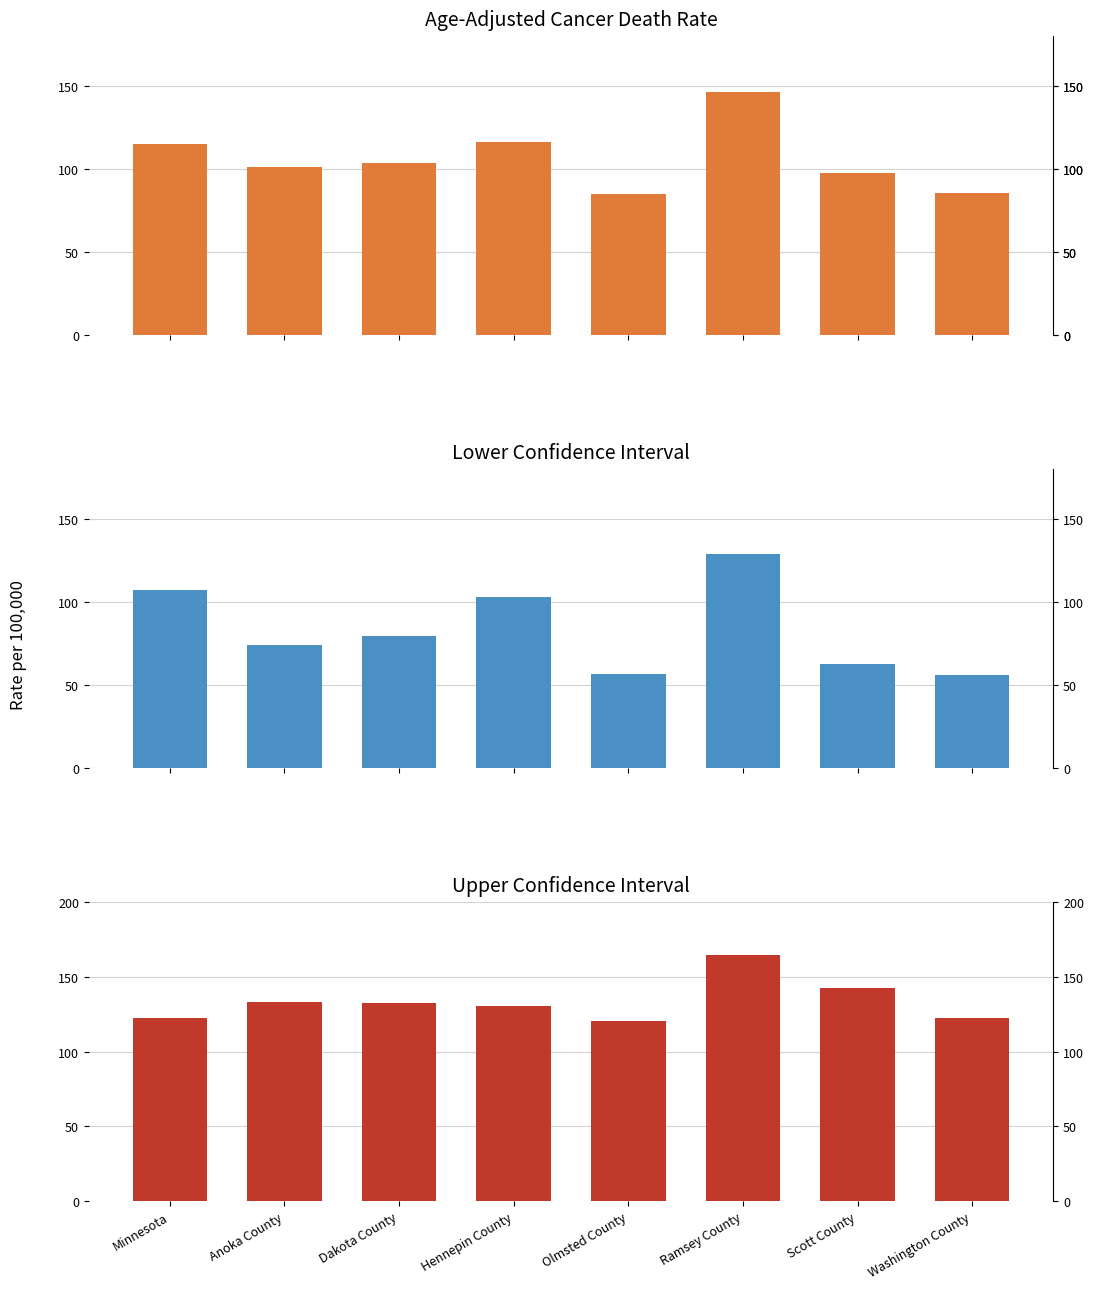

What is the greatest value displayed?

164.4